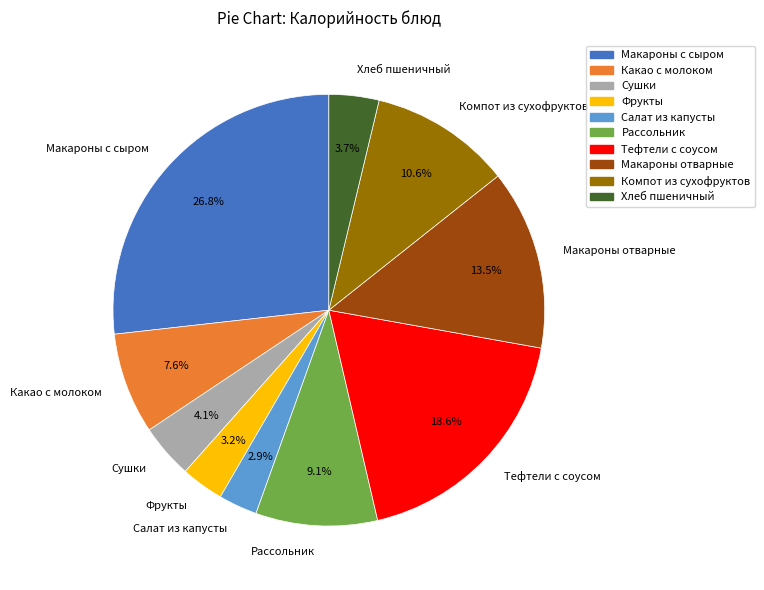

Does Фрукты represent more than half of the total?

No